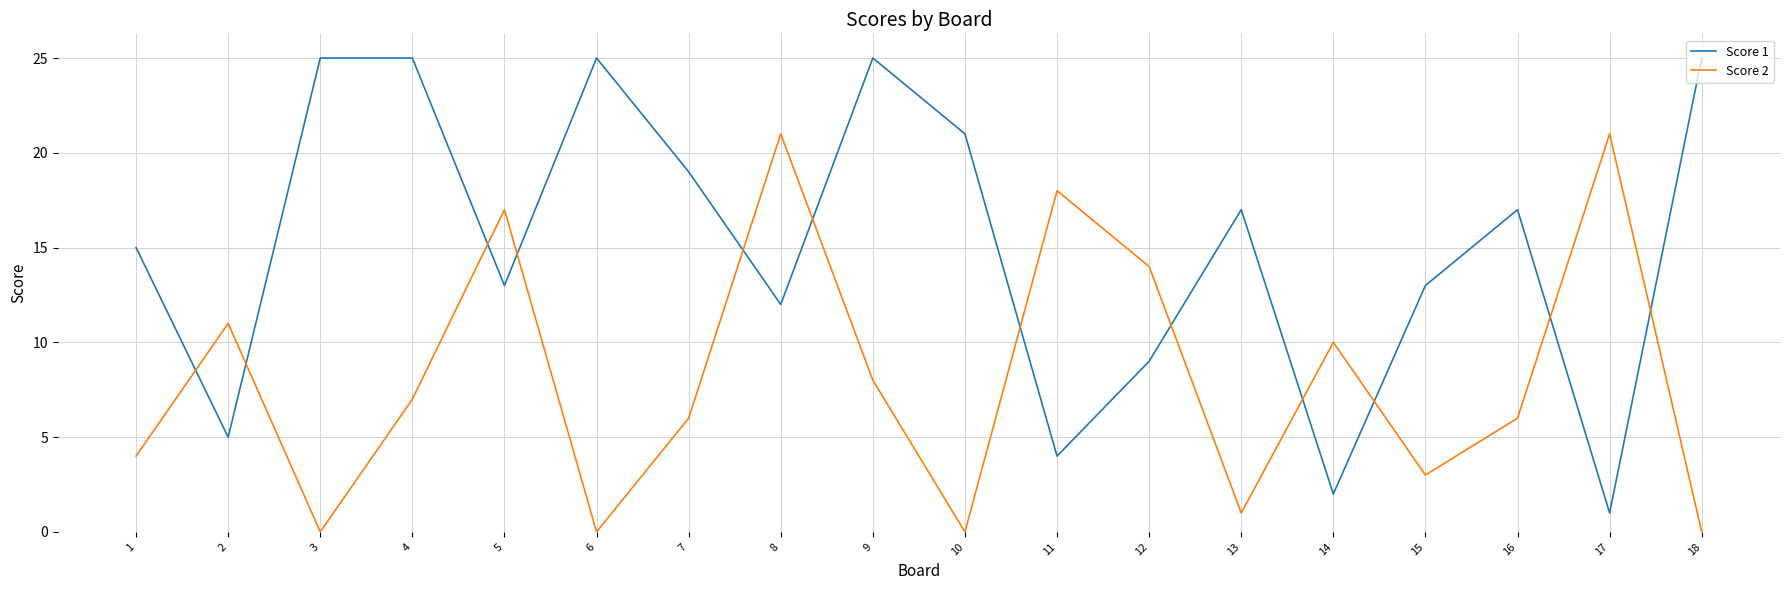

In Score 1, how many points are lower than both neighbors (excluding endpoints)?

6